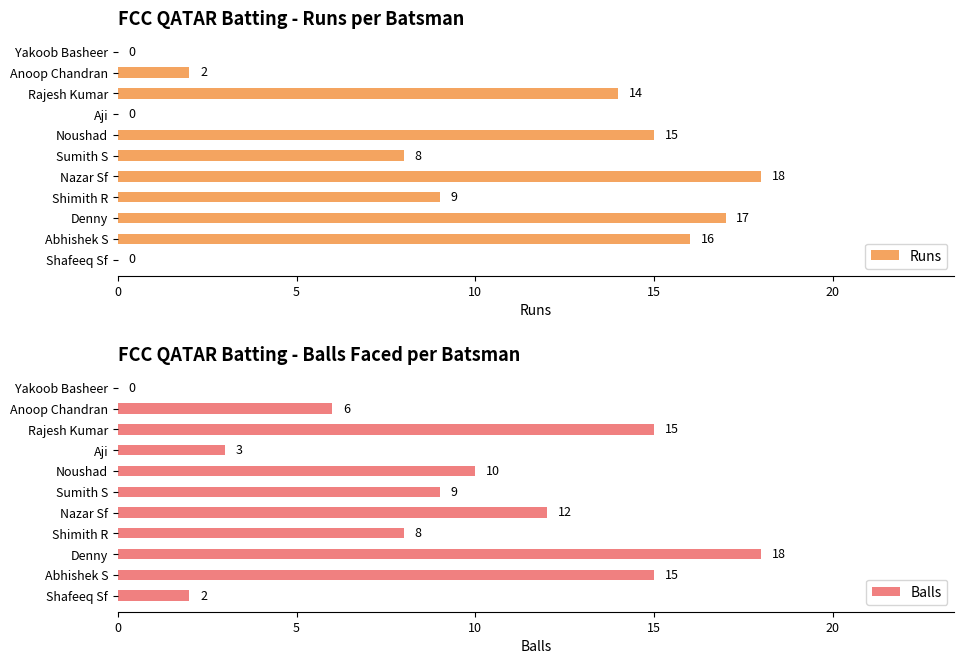

What is the value of the Balls bar at the 1st from the left?

2